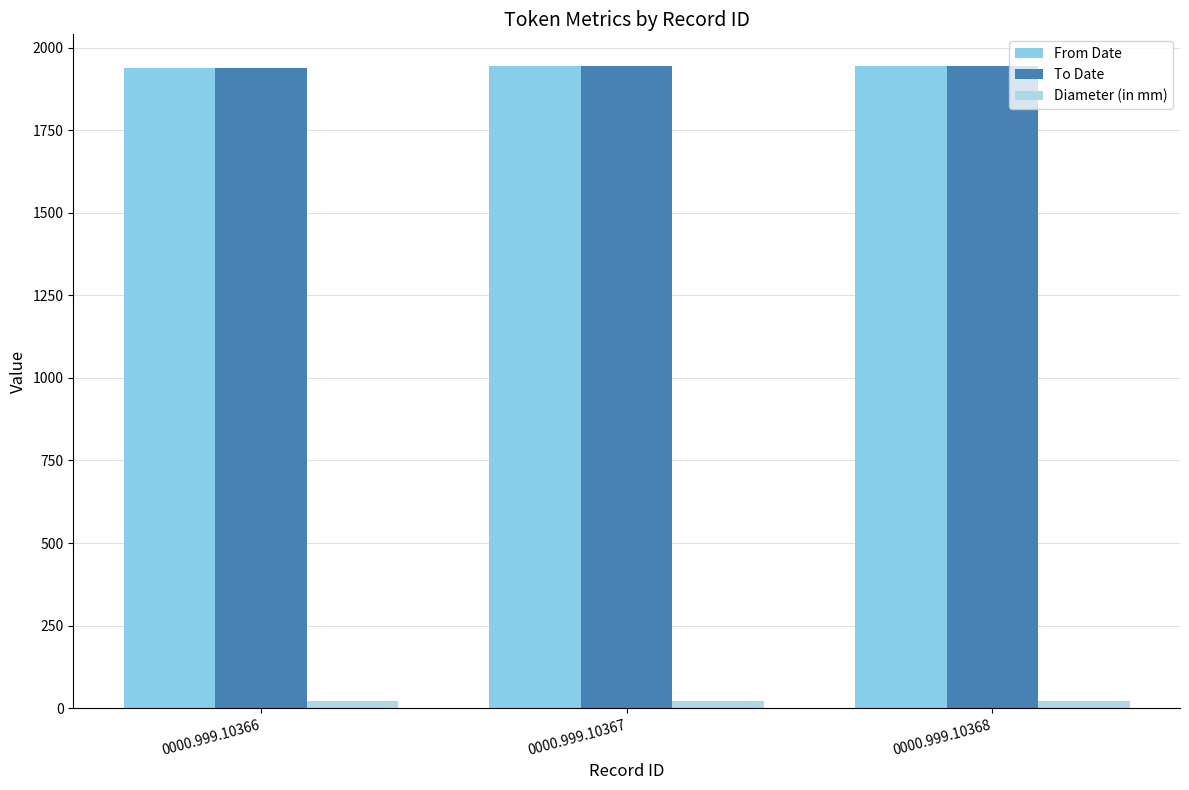

What is the minimum value shown in the chart?

23